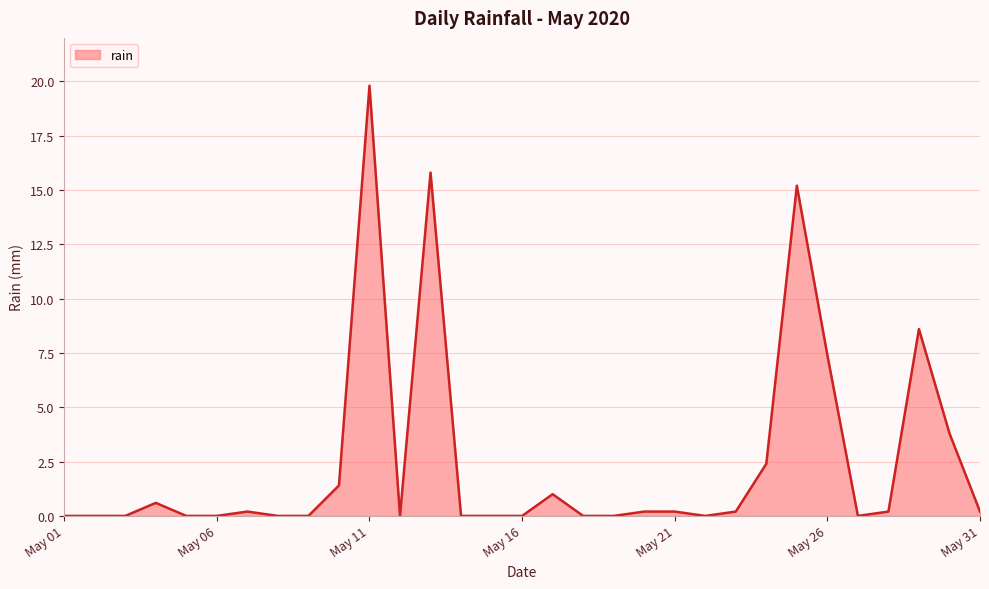

What is the difference between the maximum and minimum values?

19.8